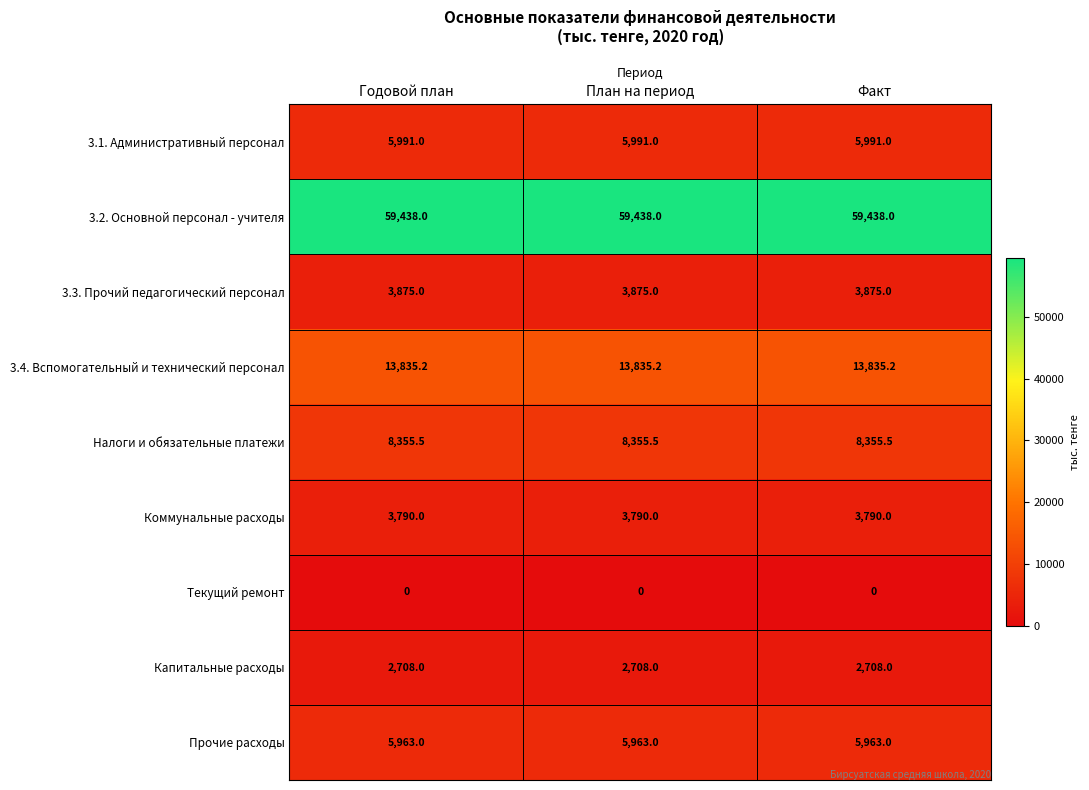

What is the greatest value displayed?

59438.0